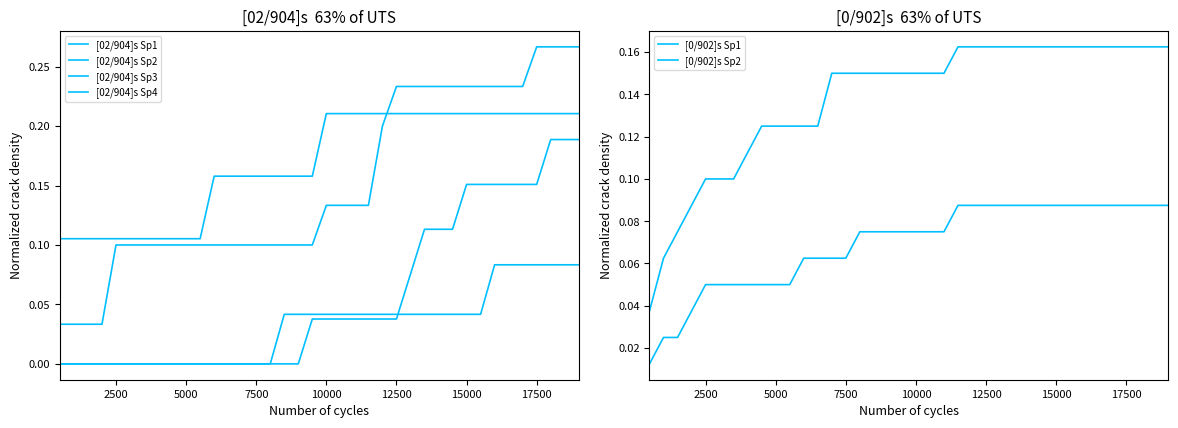

What is the average value of the [02/904]s Sp2 series?

0.2